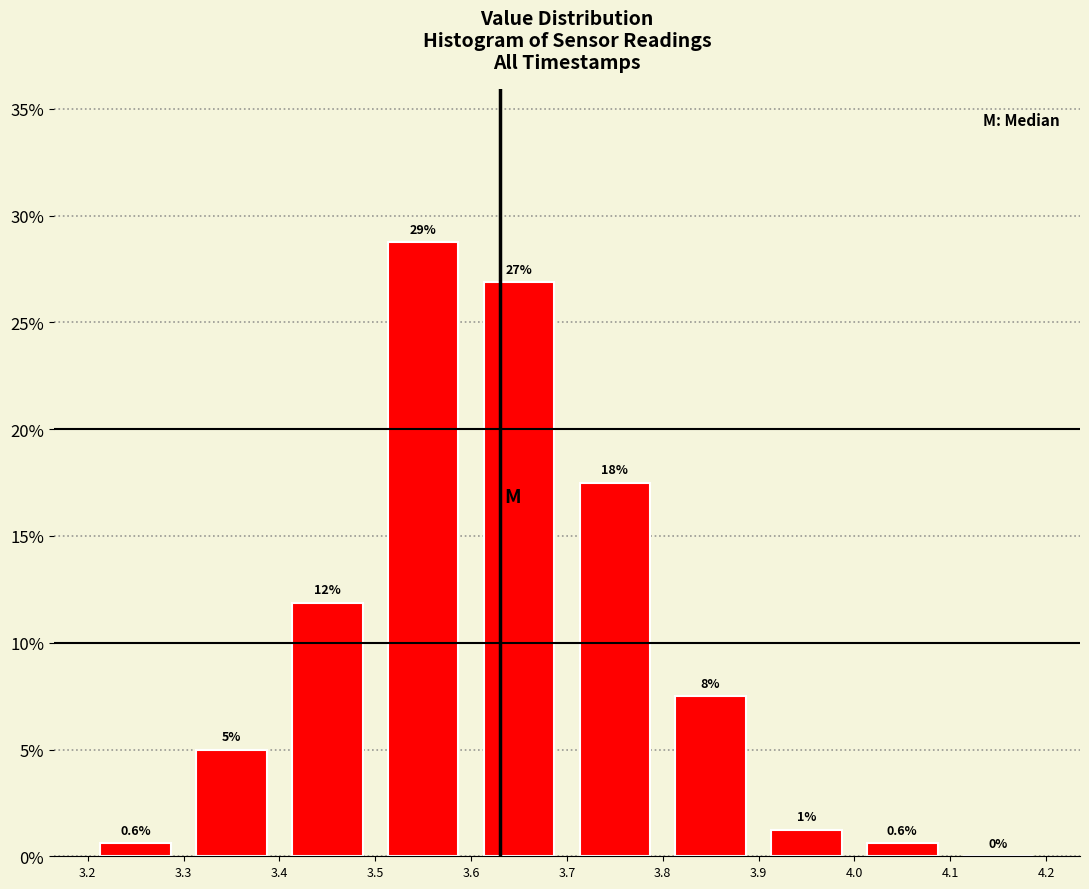

Which range on the x-axis has the tallest bar?

3.5 to 3.6